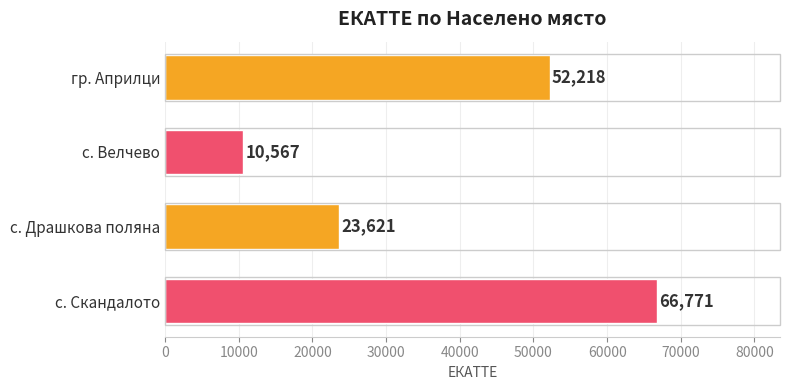

The chart shows a value of 66771 at с. Скандалото. True or false?

True